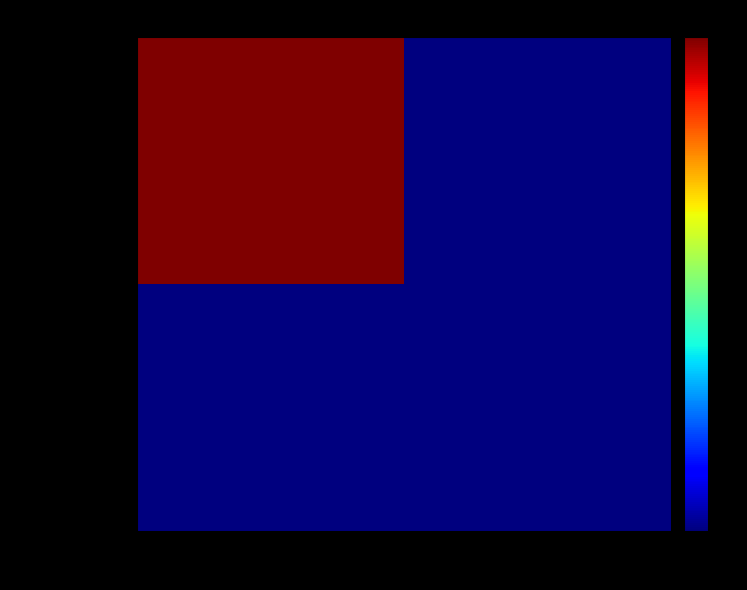

Reading left to right, extract all data points from this chart.

25bf08a7f03f…: -1=1	1=0
473d5bfa0aa2…: -1=0	1=0